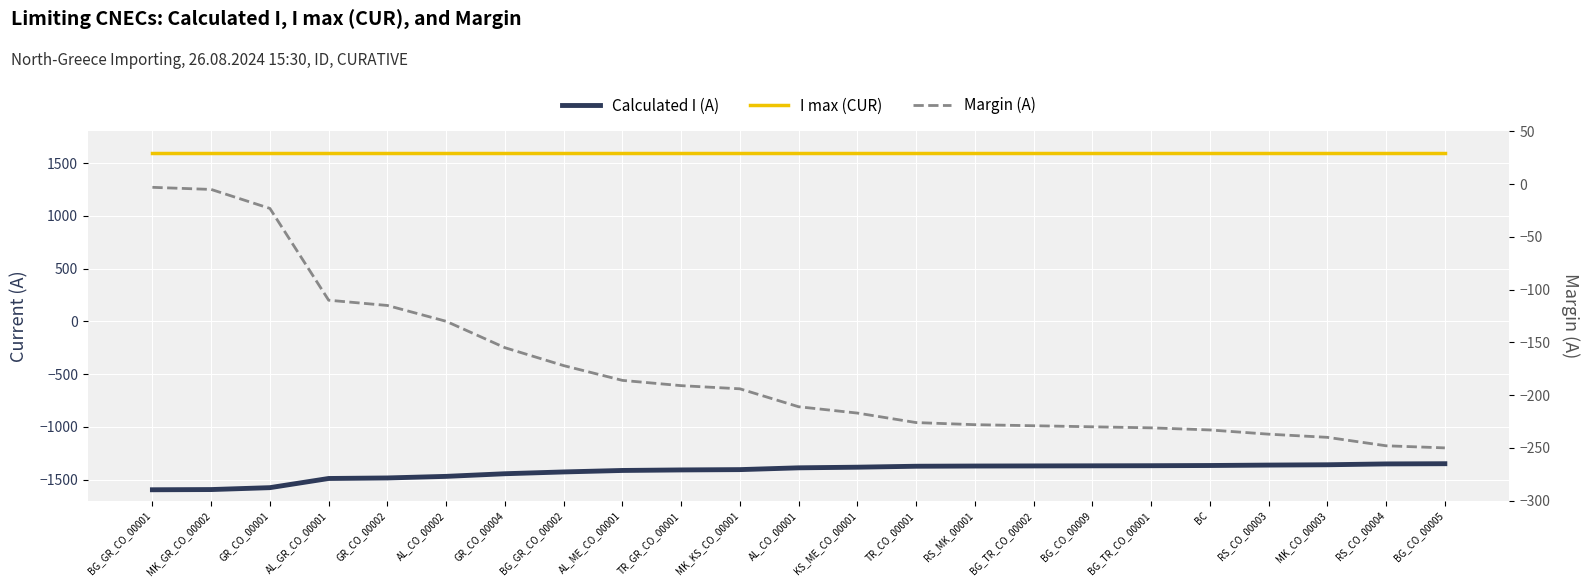

True or false: Calculated I (A) and Margin (A) cross at least once.

False